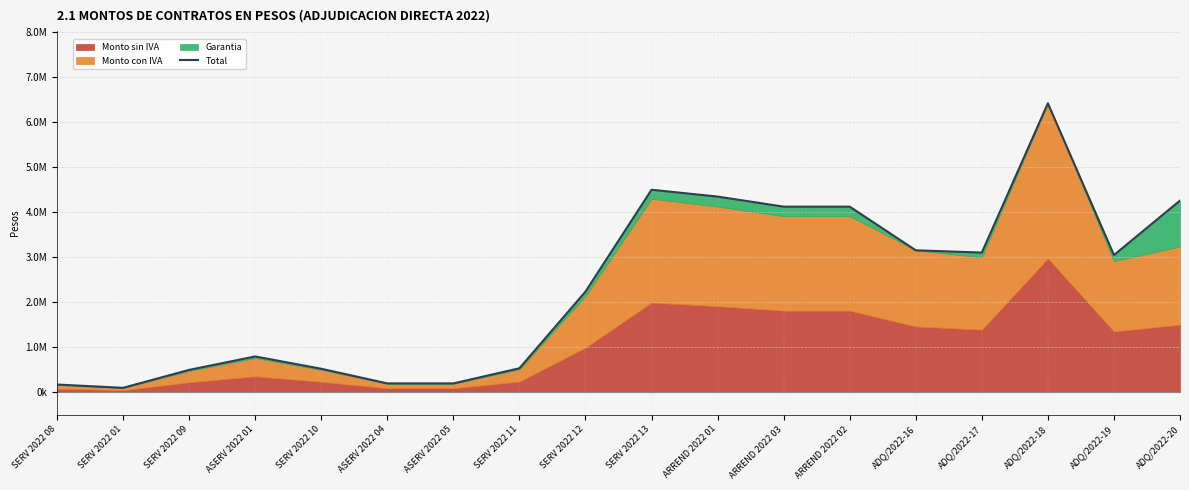

How many values exceed 3045094?

9